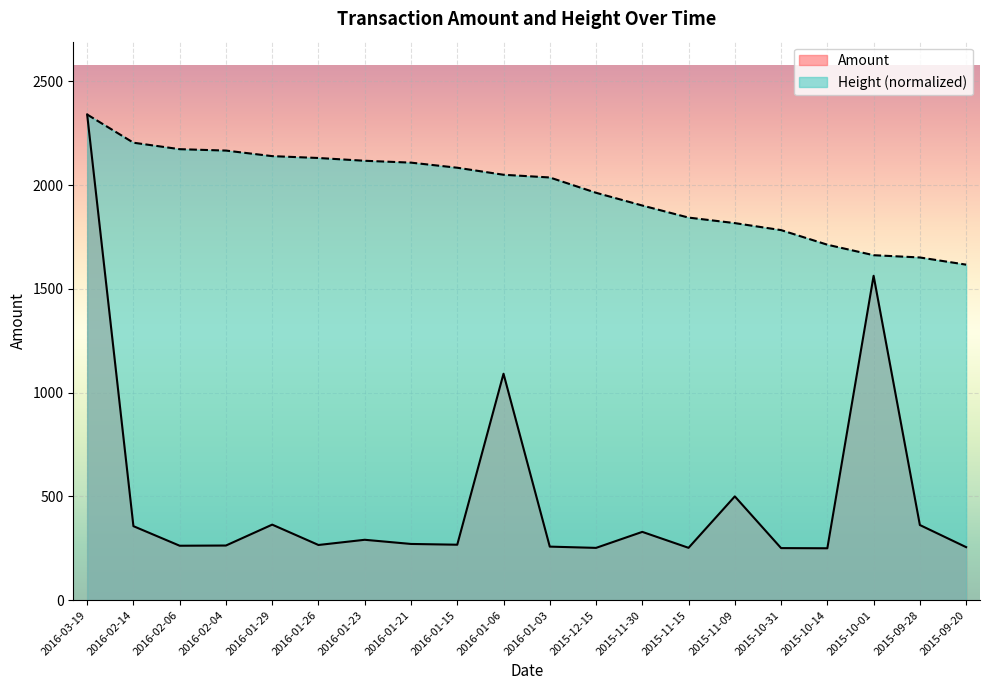

True or false: Amount has a value of 250.0 at 2015-10-14.

True